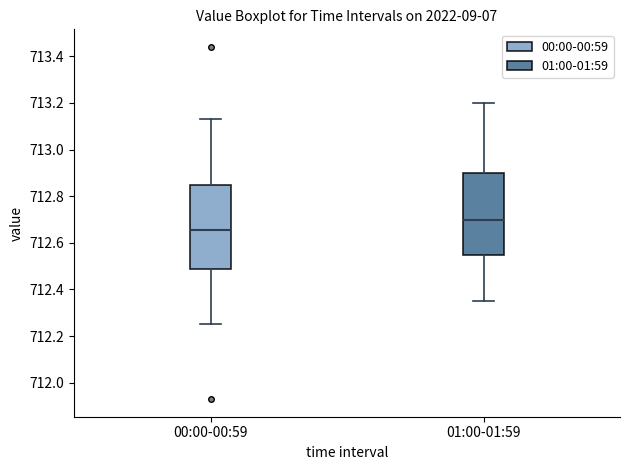

Reading left to right, transcribe this box plot: for each box, give where its median line is, the range the box spans, and where its two whiskers end, as read against the y-axis. The values are not printed on the chart, so give them approximately, as read against the axis.

00:00-00:59: median 712.66, box 712.48 to 712.86, whiskers 712.26 to 713.14
01:00-01:59: median 712.70, box 712.56 to 712.90, whiskers 712.36 to 713.20